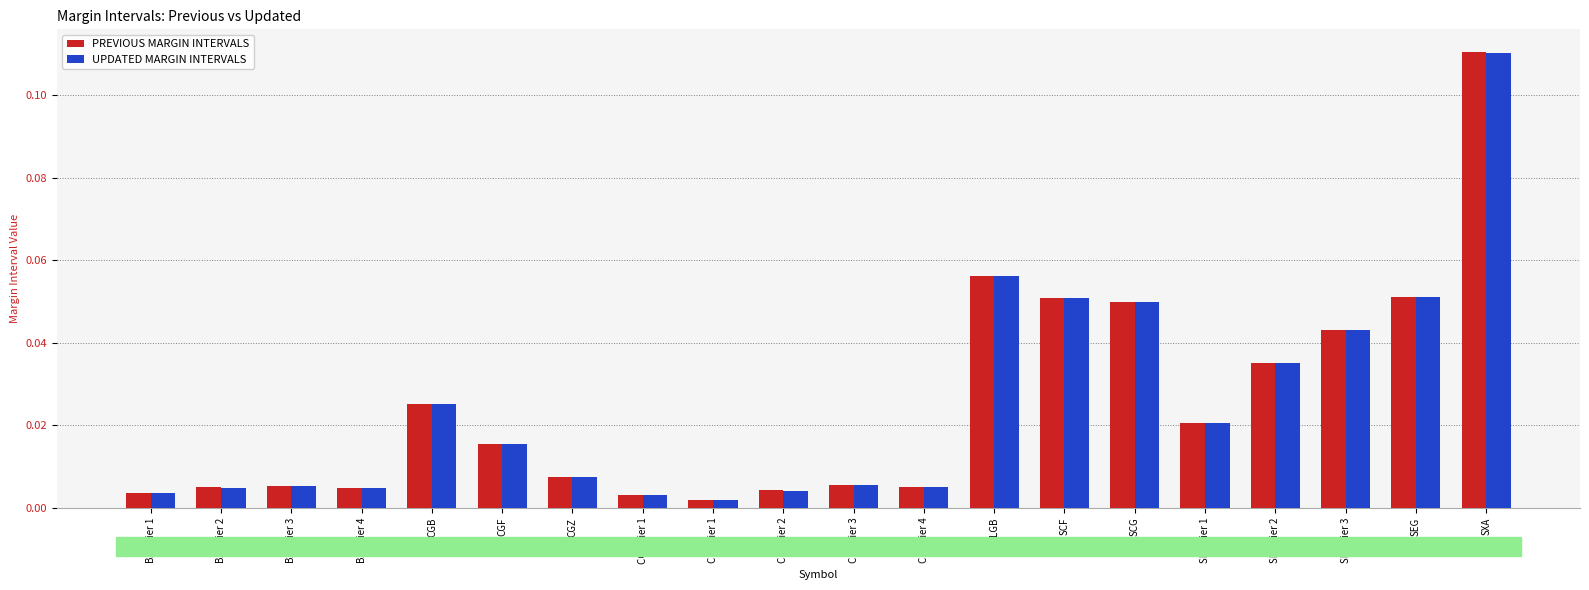

Is the value of UPDATED MARGIN INTERVALS at BAX Tier 1 greater than the value of PREVIOUS MARGIN INTERVALS at CGB?

No